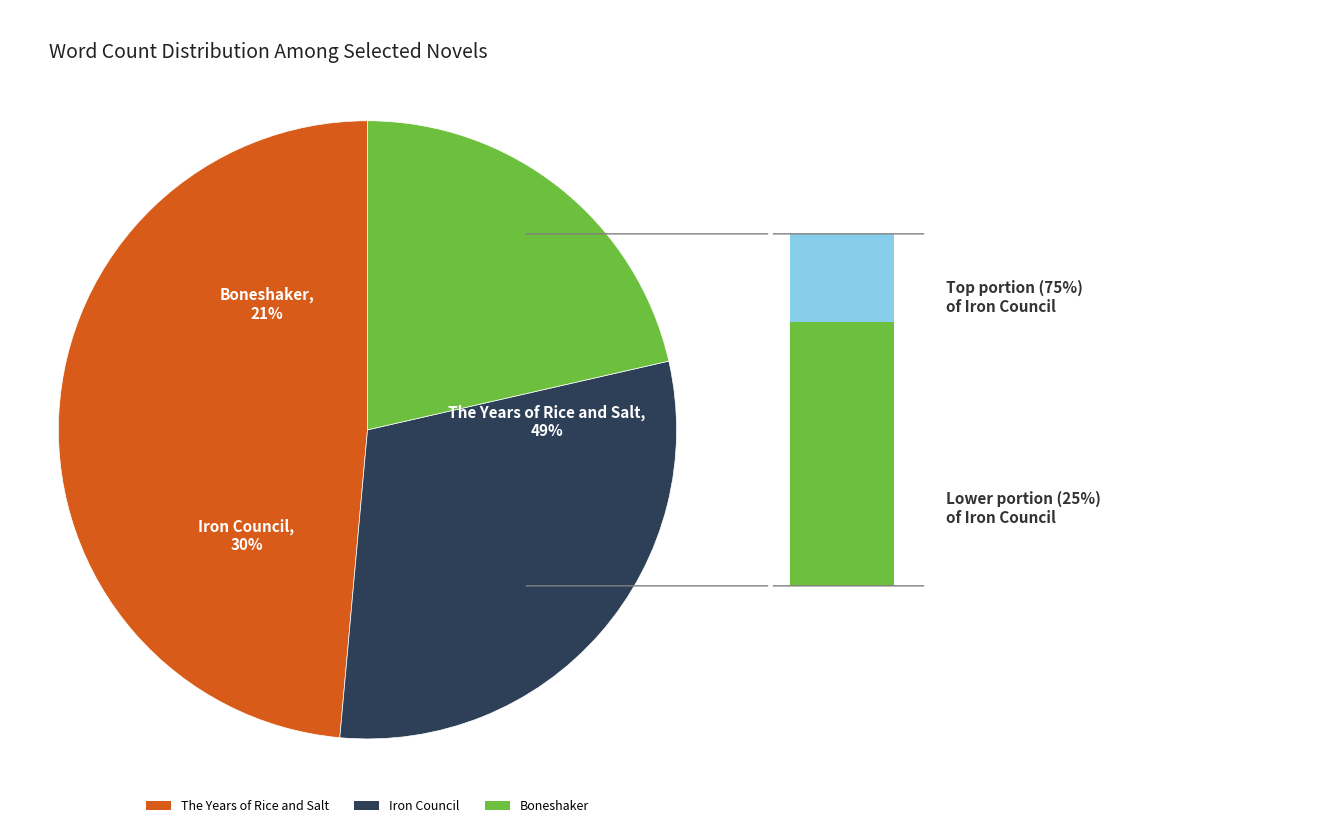

The The Years of Rice and Salt slice represents 63% of the pie. True or false?

False